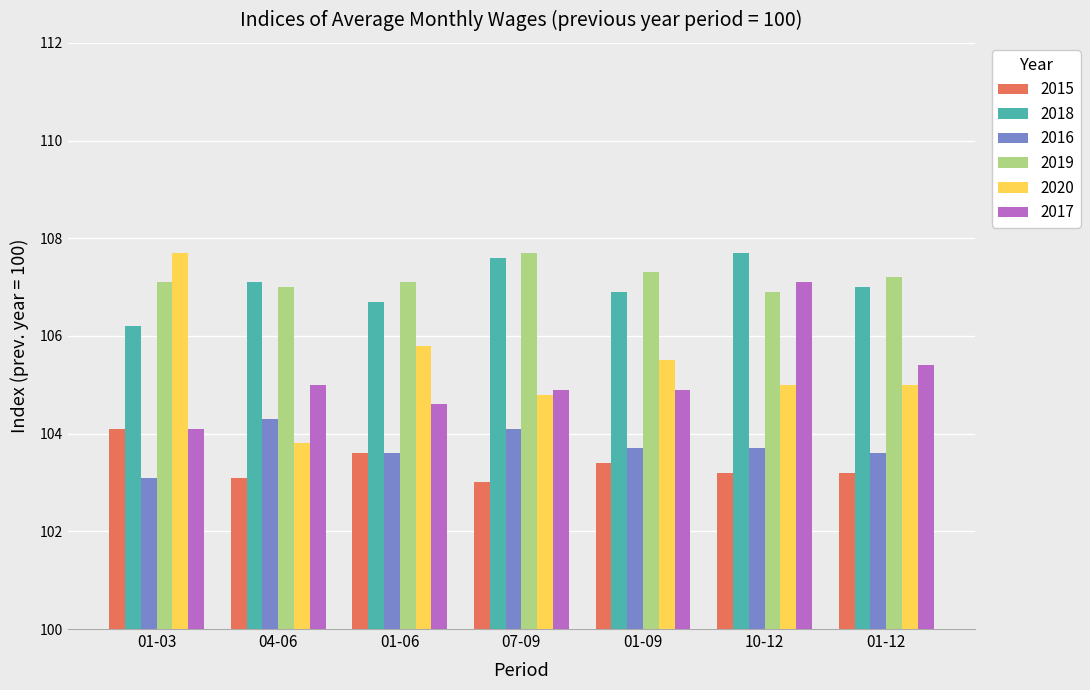

Is it true that 2017 equals 70.2 at 01-03?

False